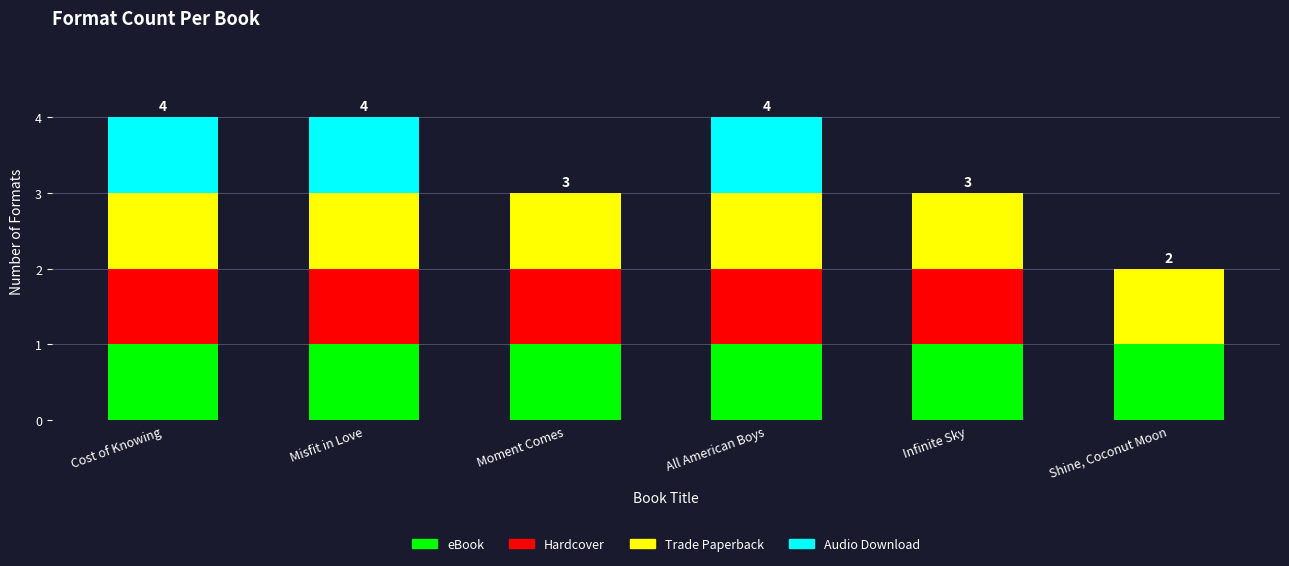

What is the sum of all eBook values?

6